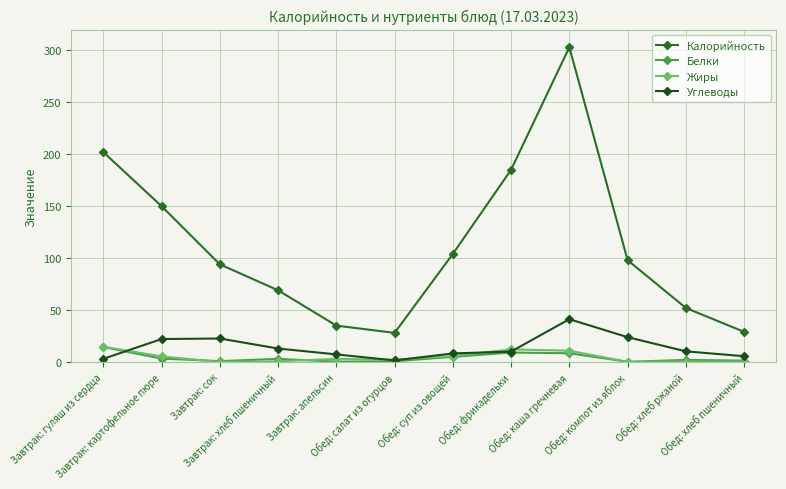

How many lines are shown in the chart?

4